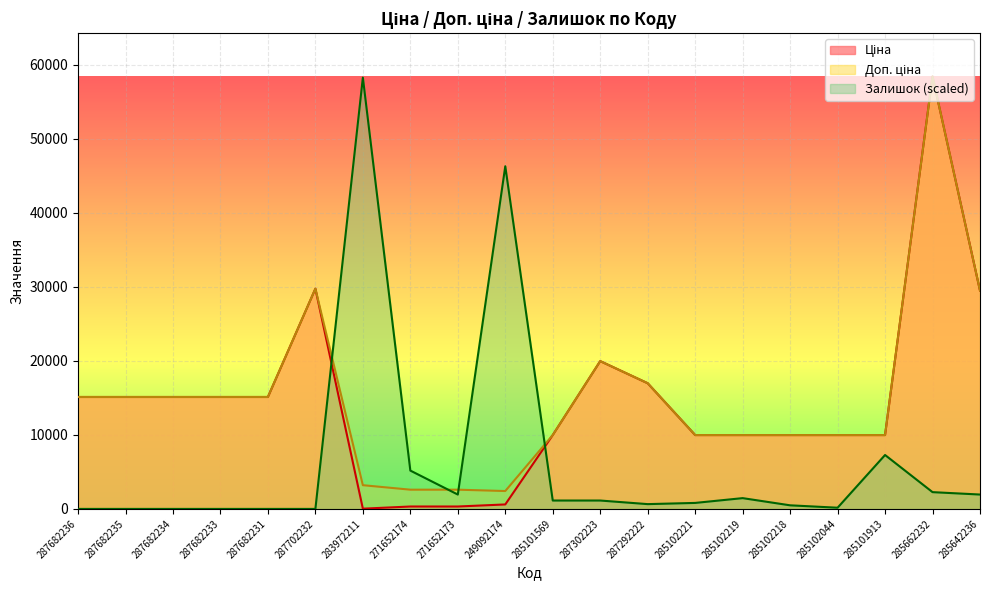

How many values in the Залишок series are below 1132?

10